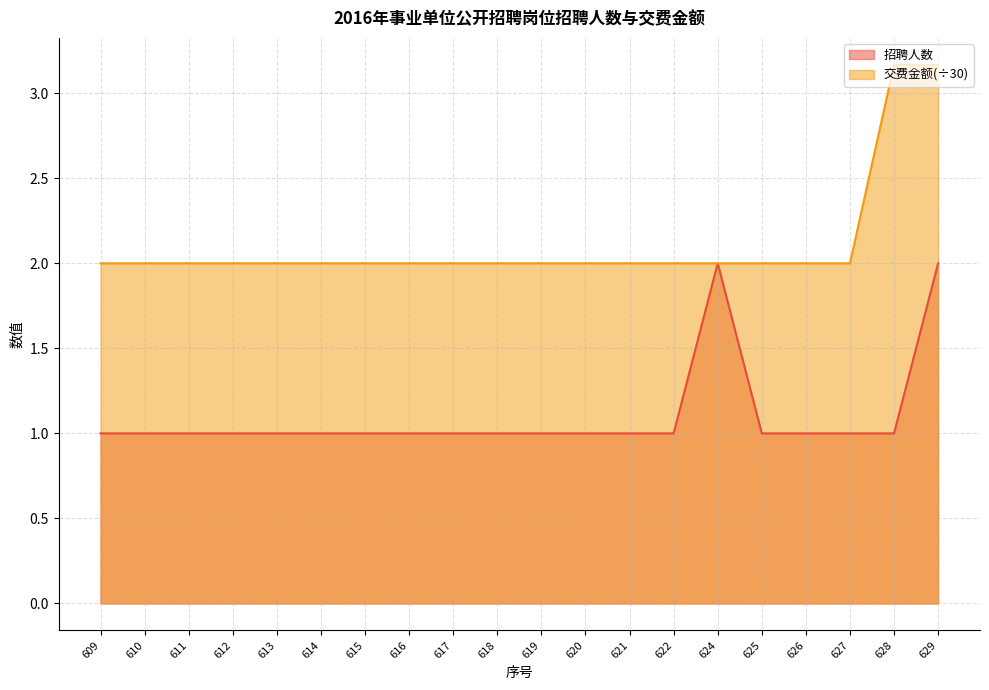

Which has a higher value, 613 or 619?

613